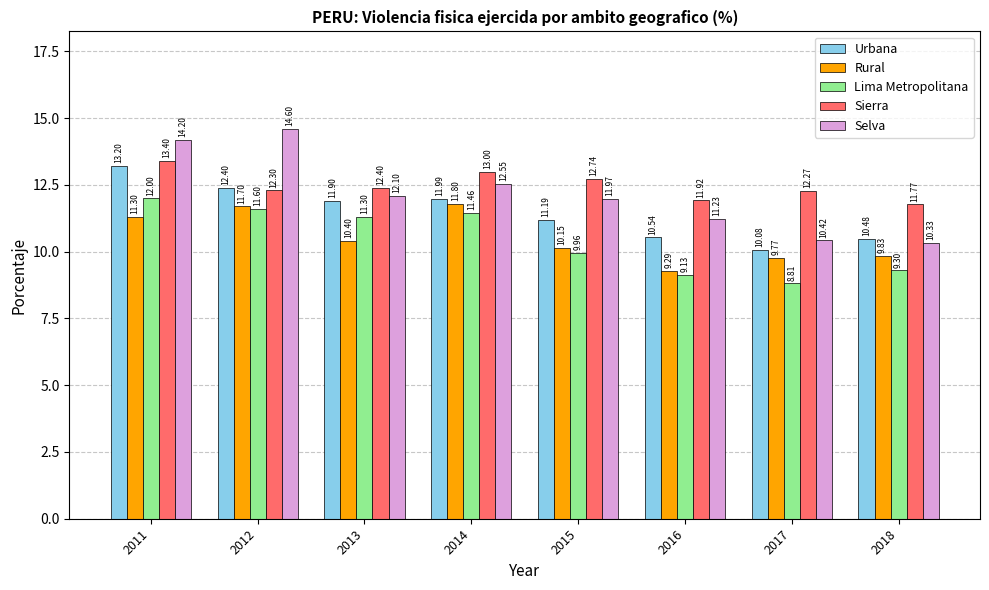

What is the spread (max minus min) of values at 2016?

2.8